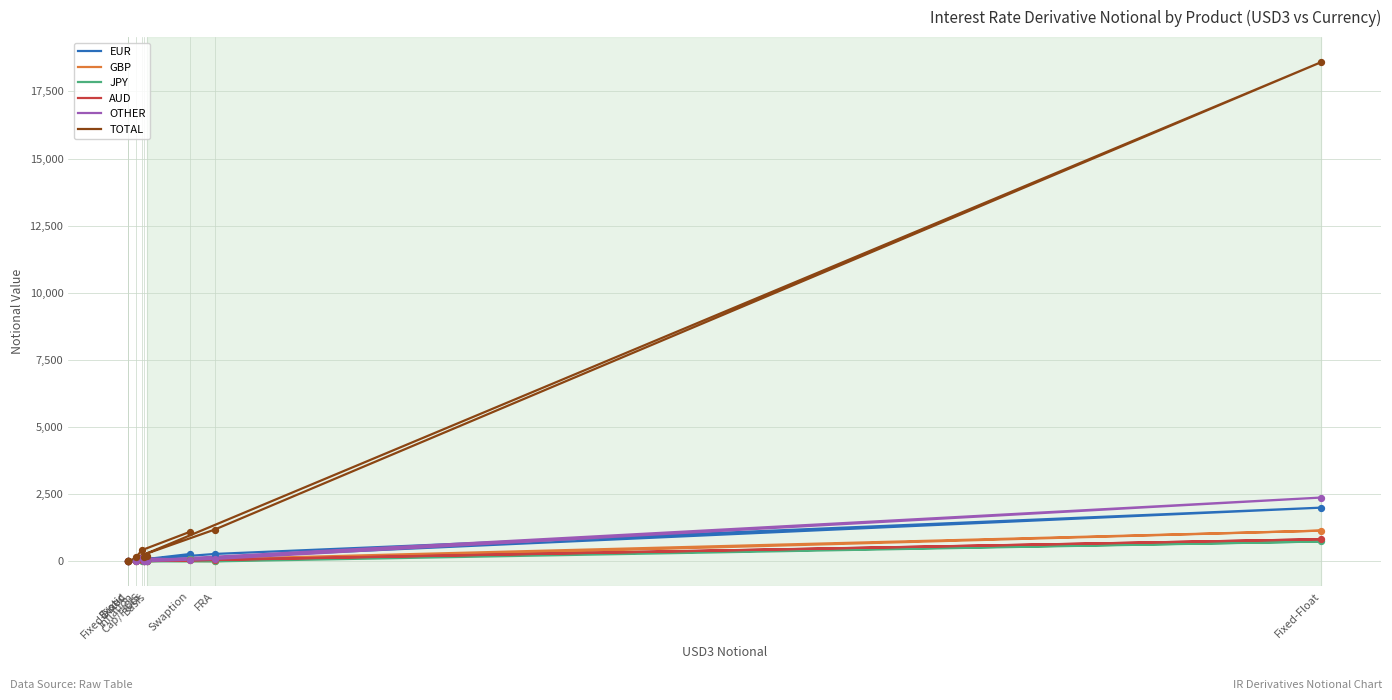

Which series has the largest total across all categories?

TOTAL